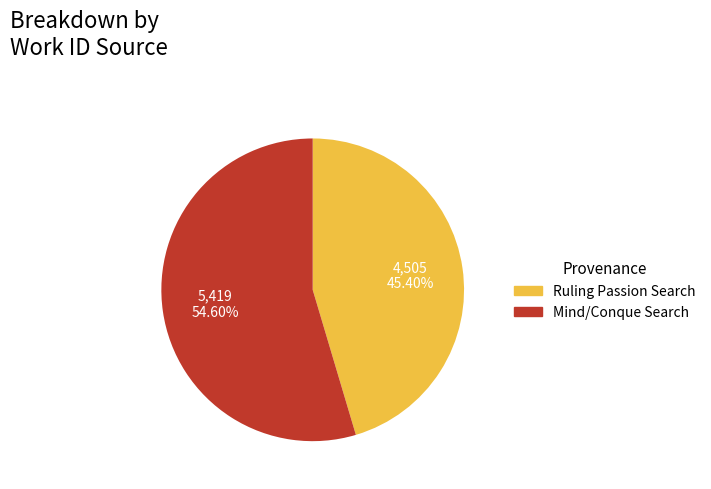

Is there a majority slice in this chart?

Yes